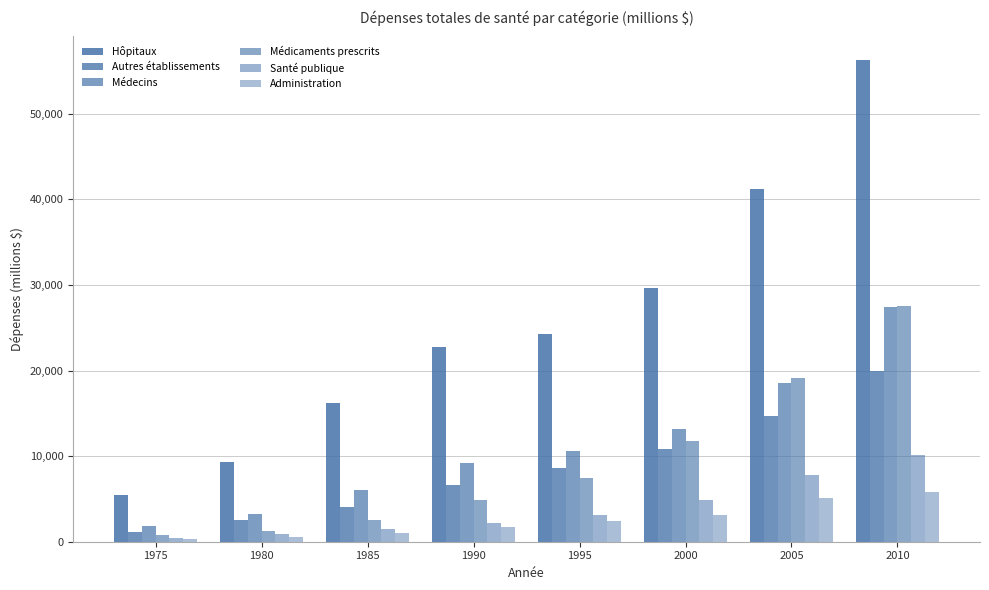

How many bars are there in total?

48